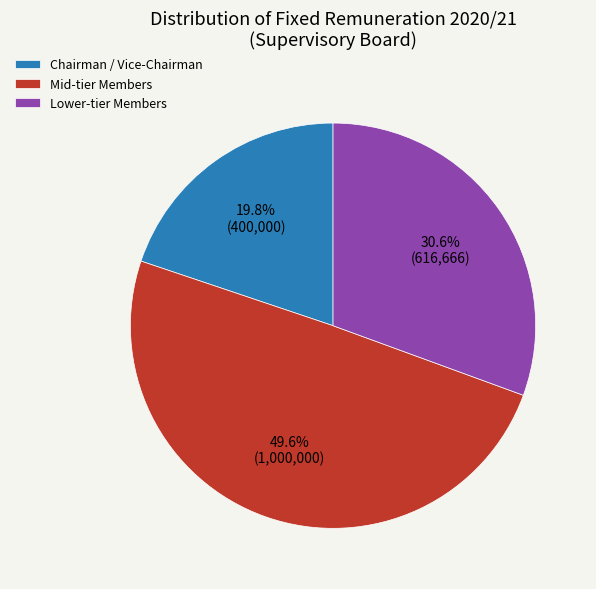

How many segments does this pie chart have?

3